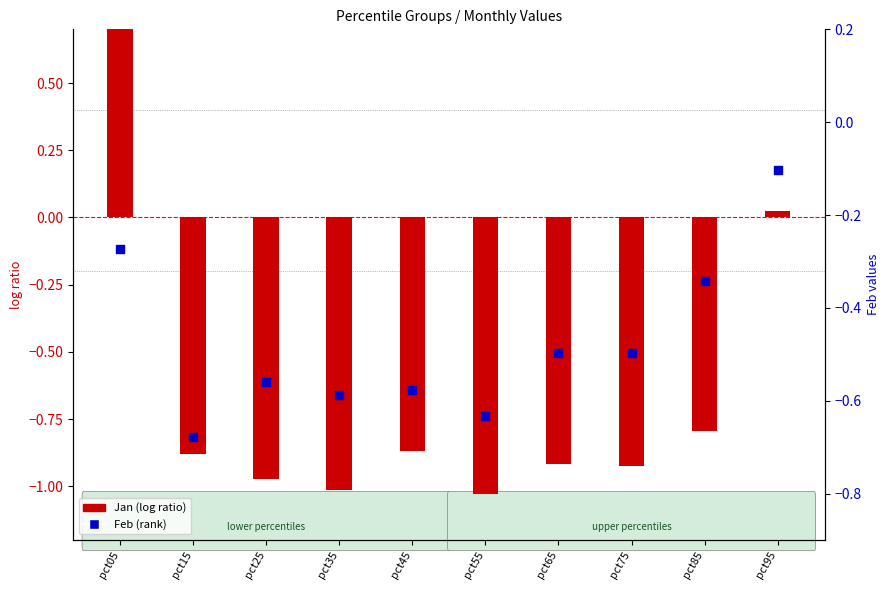

Which series reaches the minimum Y coordinate?

Jan (log ratio)